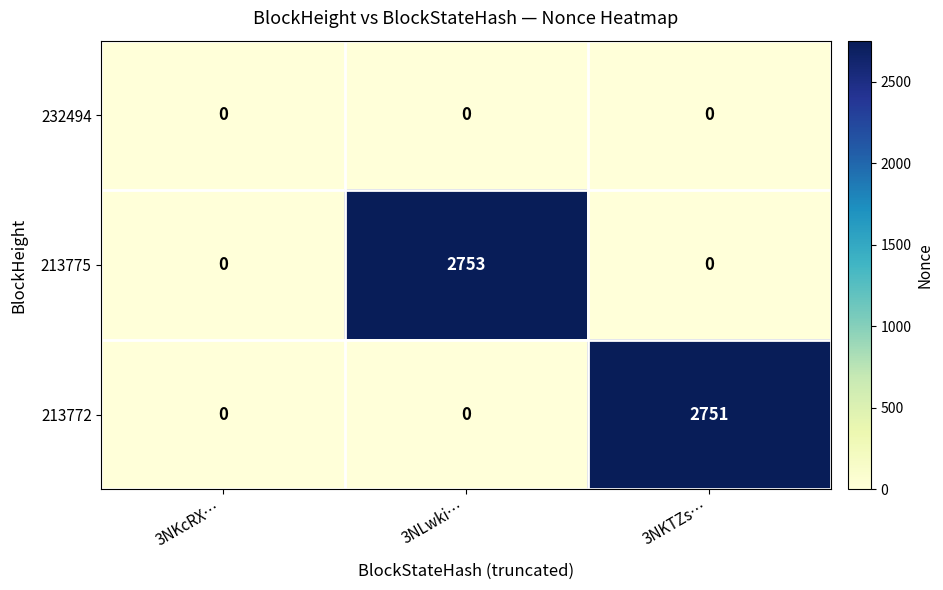

What is the maximum value shown in the chart?

2753